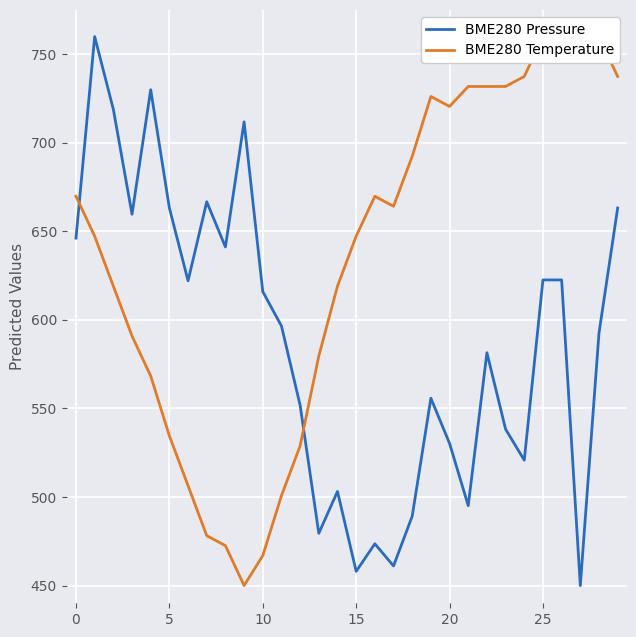

What are all the series names shown in the legend?

BME280 Pressure, BME280 Temperature